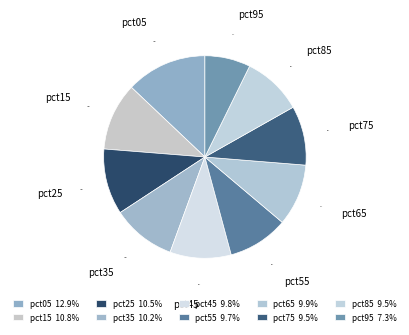

Does pct95 account for over 50% of the chart?

No